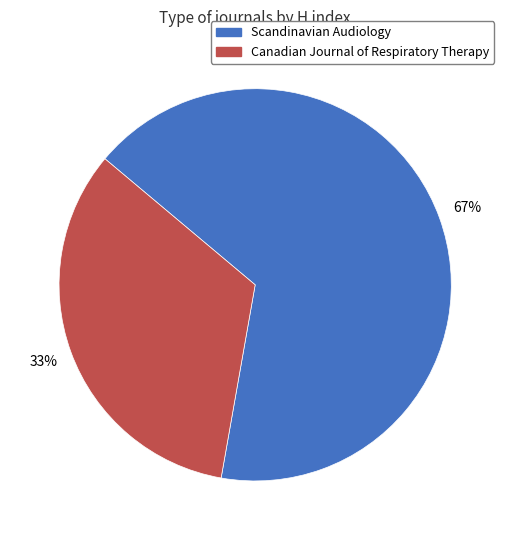

Approximately how many times larger is the value at Canadian Journal of Respiratory Therapy compared to Scandinavian Audiology?

0.5